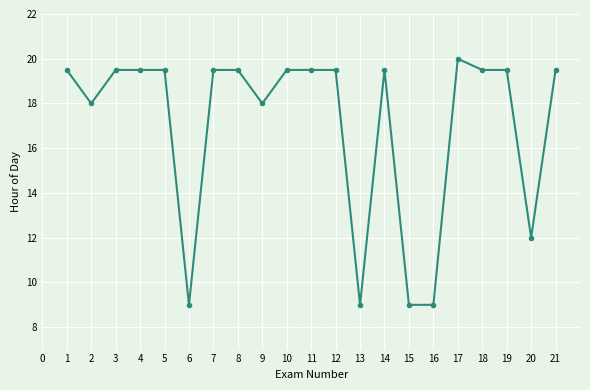

The chart shows a value of 18.0 at 9. True or false?

True